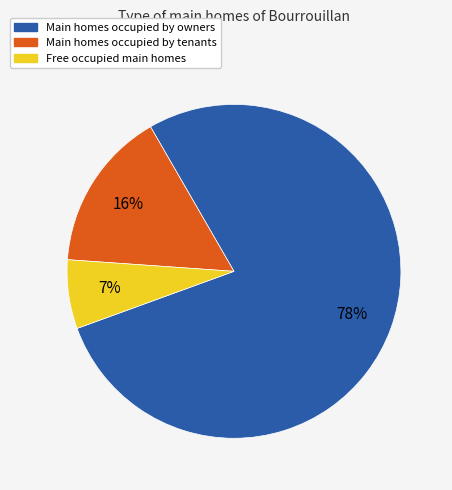

Is there any slice that represents more than half of the pie?

Yes